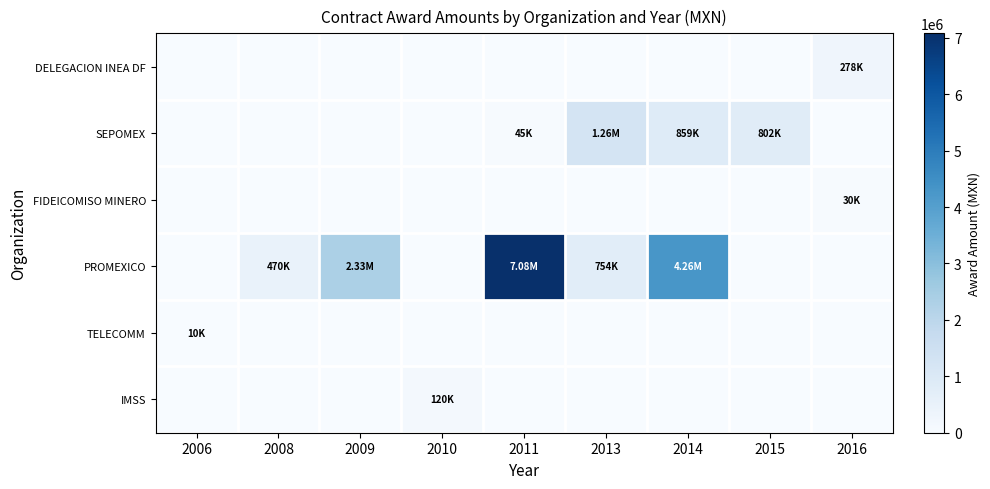

Count the number of data series in this chart.

6